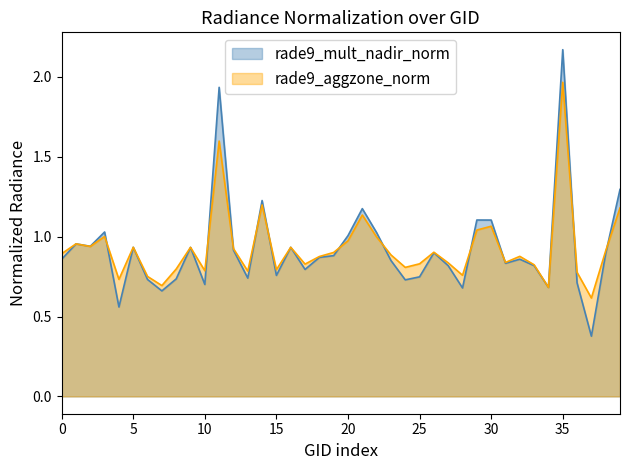

Rank the series by their maximum value, from highest to lowest.

rade9_mult_nadir_norm, rade9_aggzone_norm